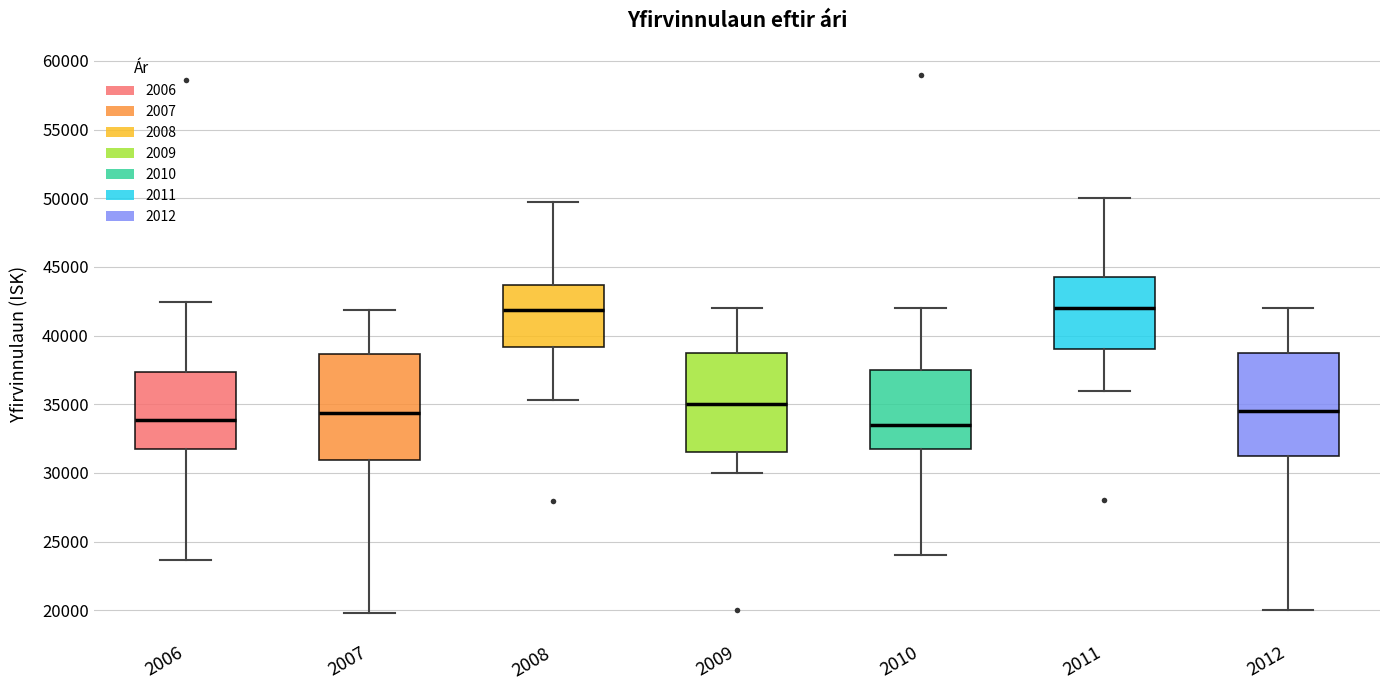

Reading left to right, transcribe this box plot: for each box, give where its median line is, the range the box spans, and where its two whiskers end, as read against the y-axis. The values are not printed on the chart, so give them approximately, as read against the axis.

2006: median 34000, box 32000 to 37500, whiskers 23500 to 42500
2007: median 34500, box 31000 to 38500, whiskers 20000 to 42000
2008: median 42000, box 39000 to 43500, whiskers 35500 to 50000
2009: median 35000, box 31500 to 39000, whiskers 30000 to 42000
2010: median 33500, box 32000 to 37500, whiskers 24000 to 42000
2011: median 42000, box 39000 to 44500, whiskers 36000 to 50000
2012: median 34500, box 31500 to 39000, whiskers 20000 to 42000